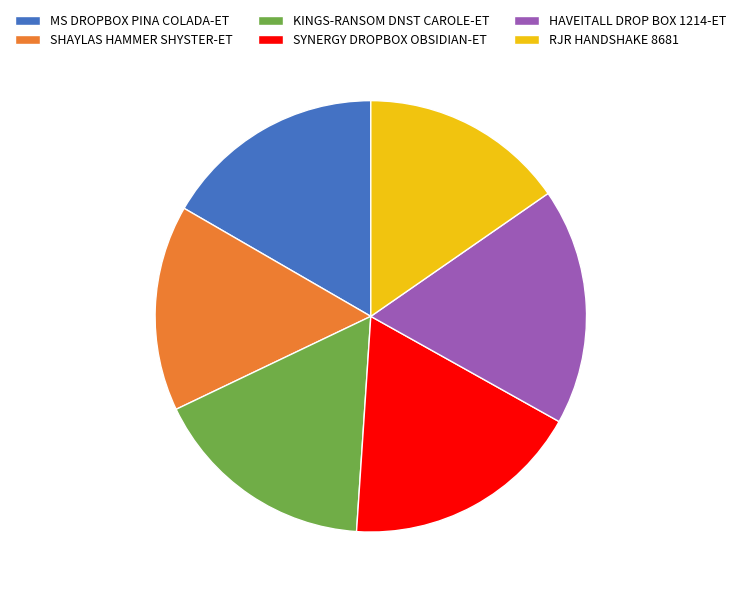

Does SHAYLAS HAMMER SHYSTER-ET represent more than half of the total?

No